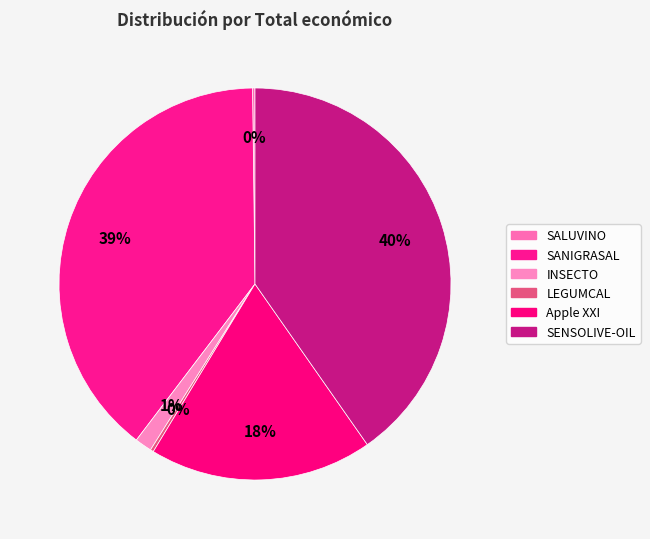

What is the smallest slice in the pie chart?

SALUVINO